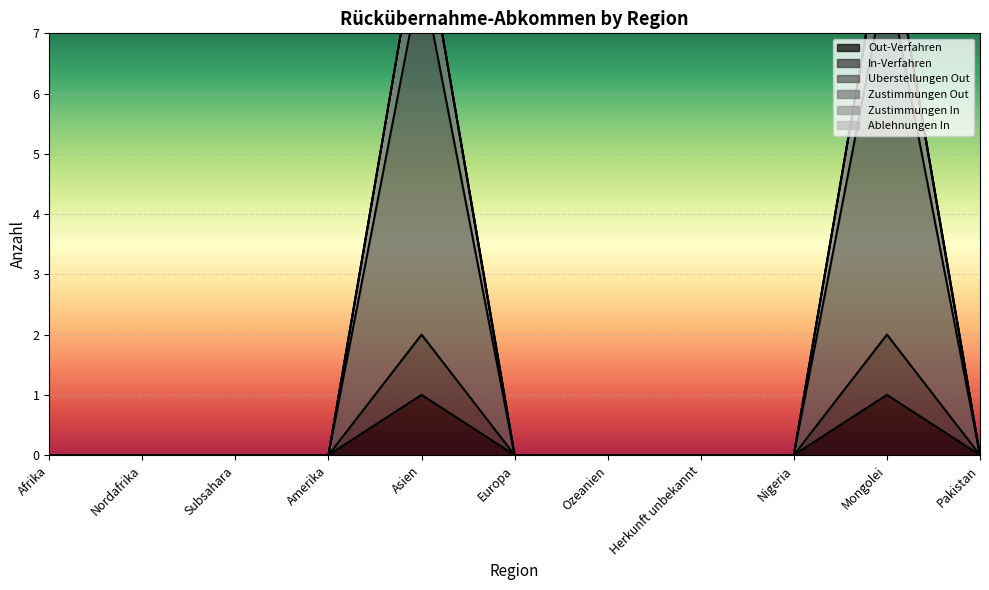

The value of Out-Verfahren at Ozeanien is 0. True or false?

True